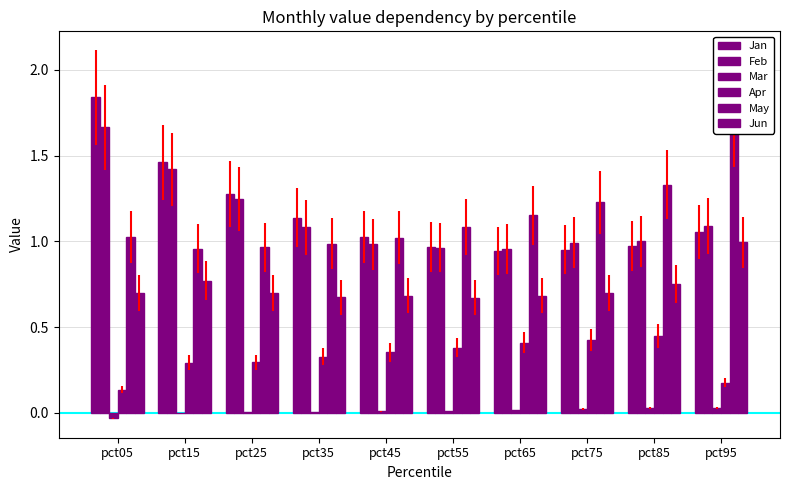

What is the average value of the Jun series?

0.7